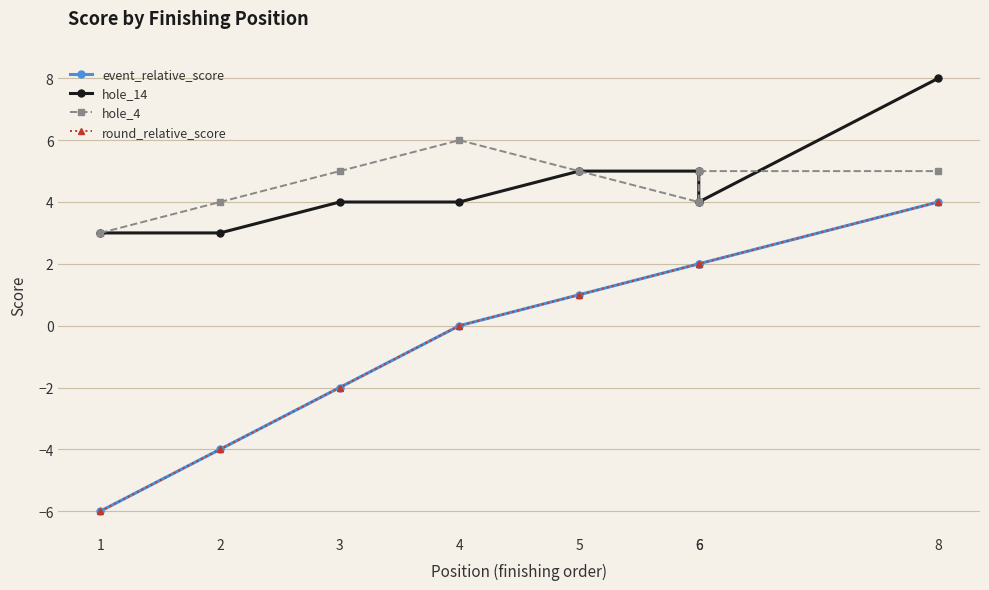

At which label is hole_4 closest to 4?

2